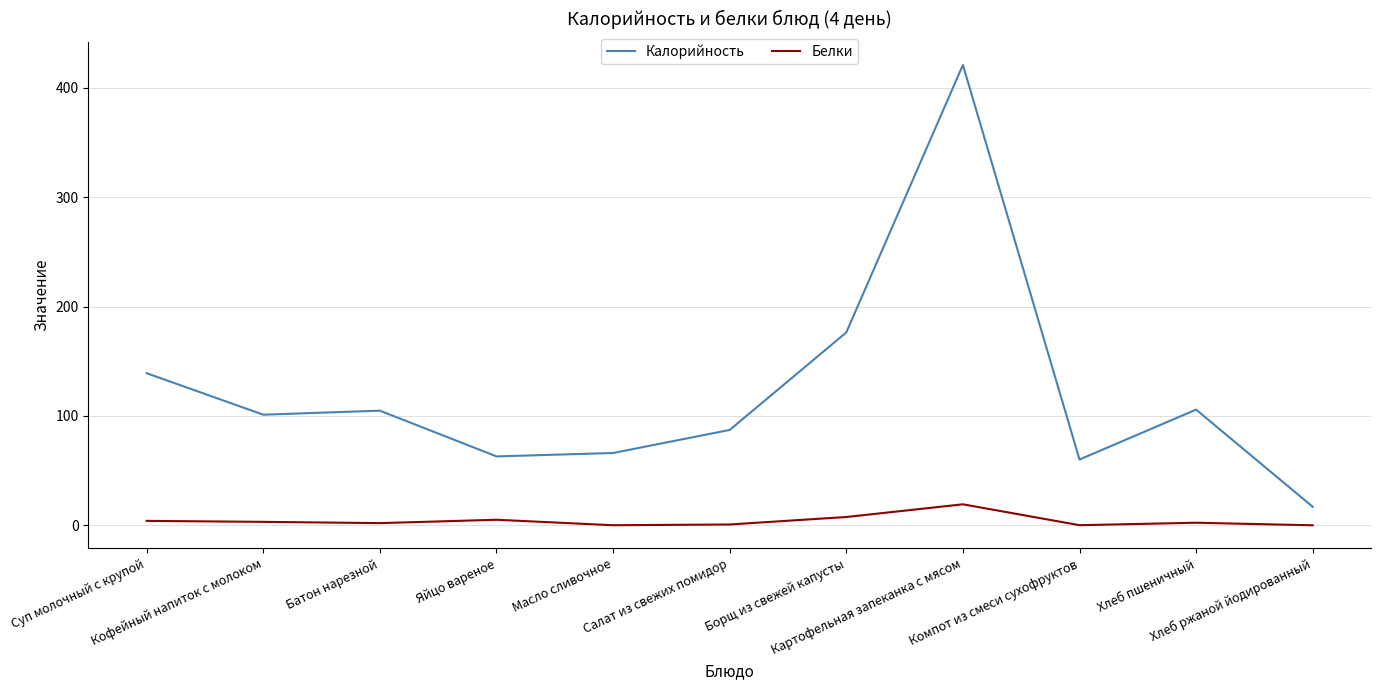

Which series has the widest spread of values?

Калорийность